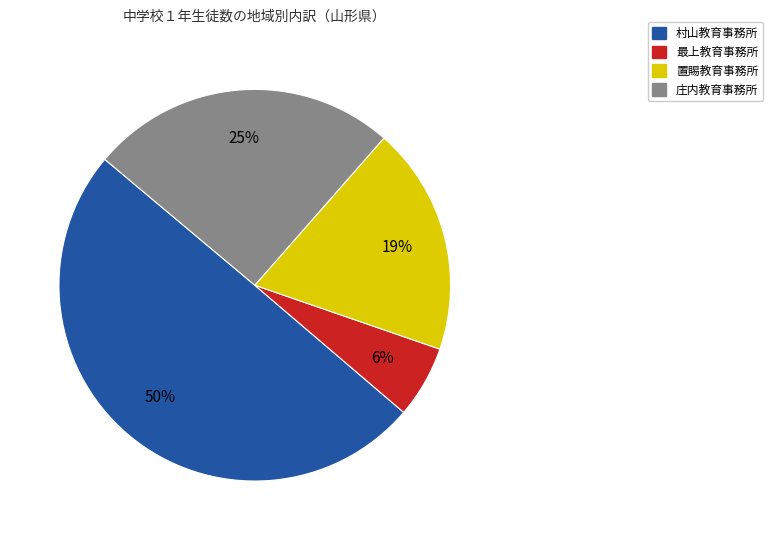

Which slice is the largest?

村山教育事務所